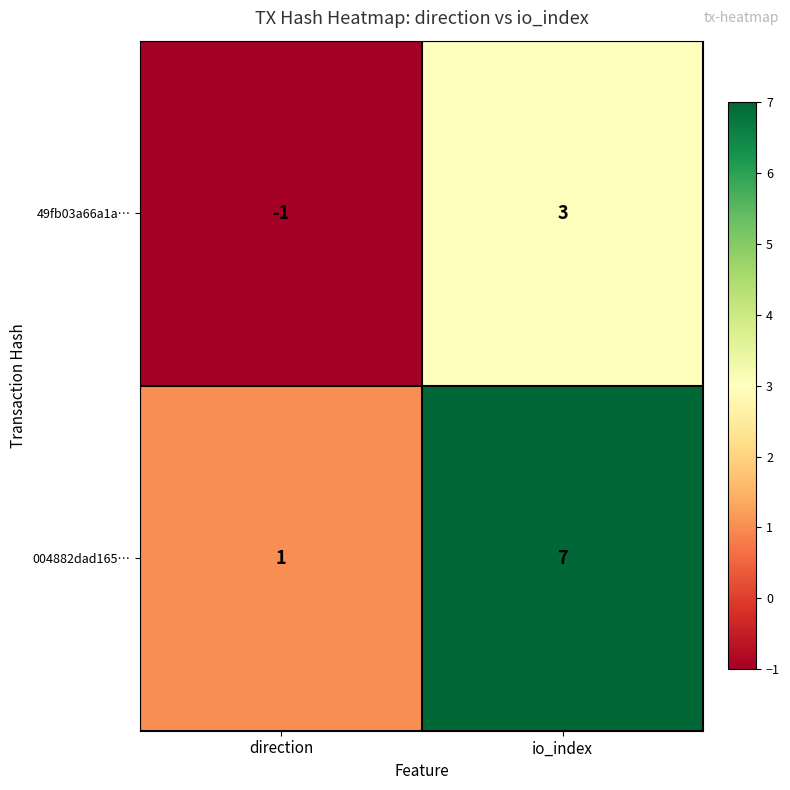

Rank the series at direction from highest to lowest value.

004882dad165…, 49fb03a66a1a…